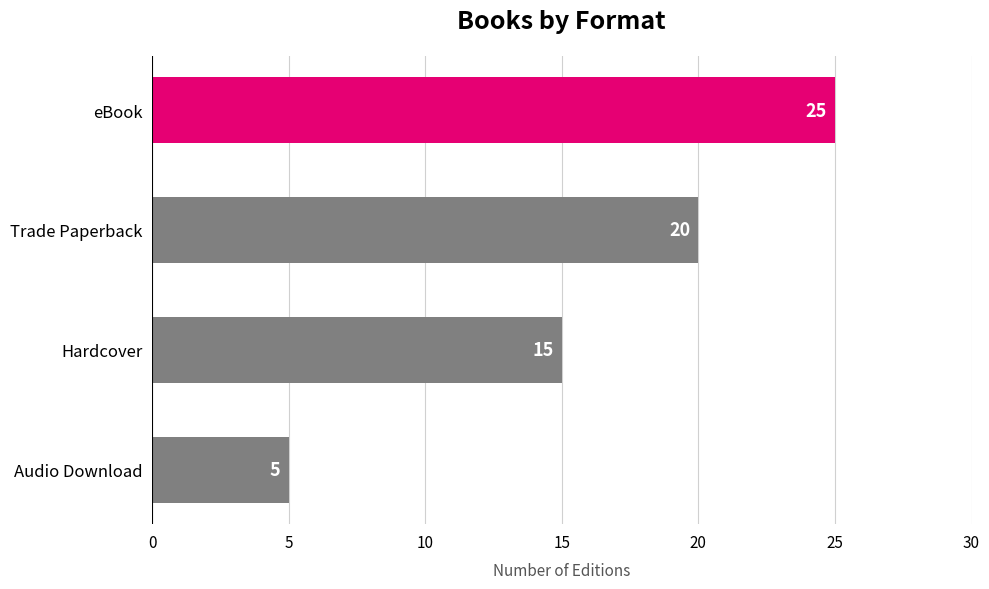

What is the sum of all values?

65